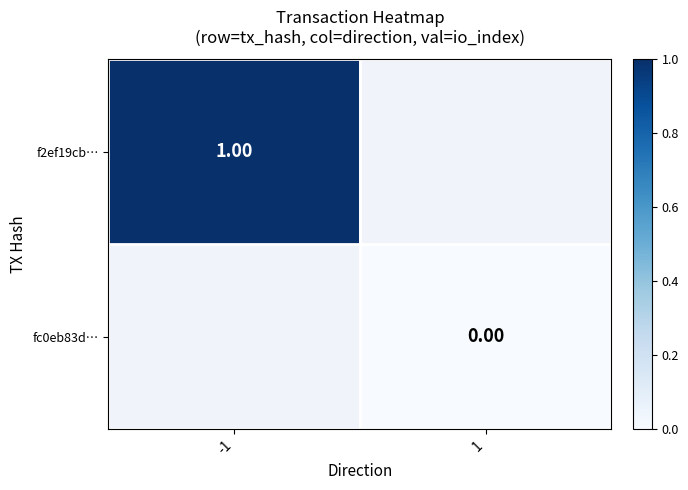

Is the value of f2ef19cb… at -1 greater than the value of fc0eb83d… at 1?

Yes